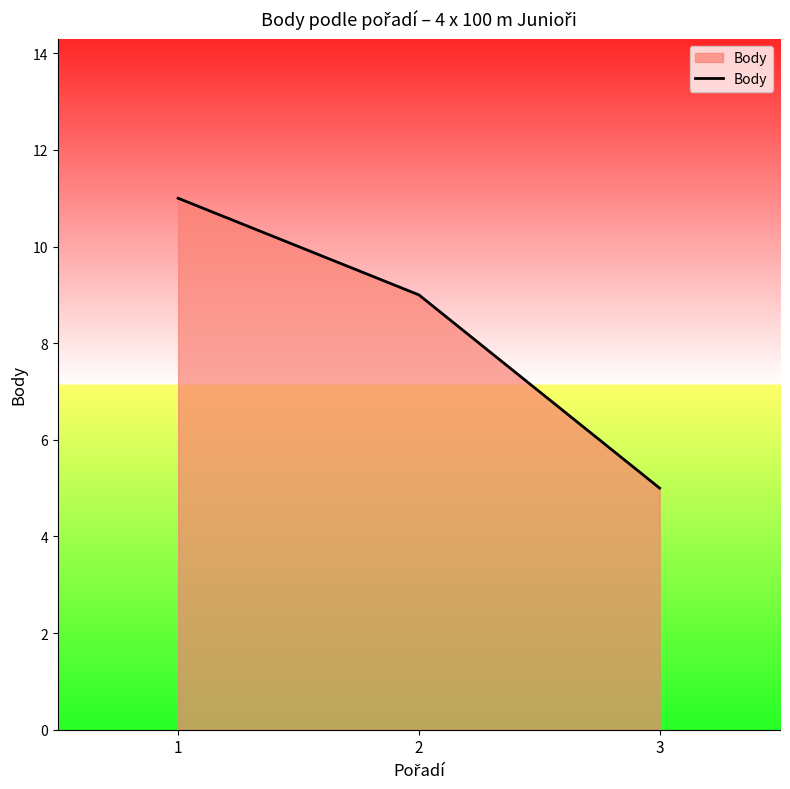

What is the ratio of the value at 2 to the value at 3?

1.8